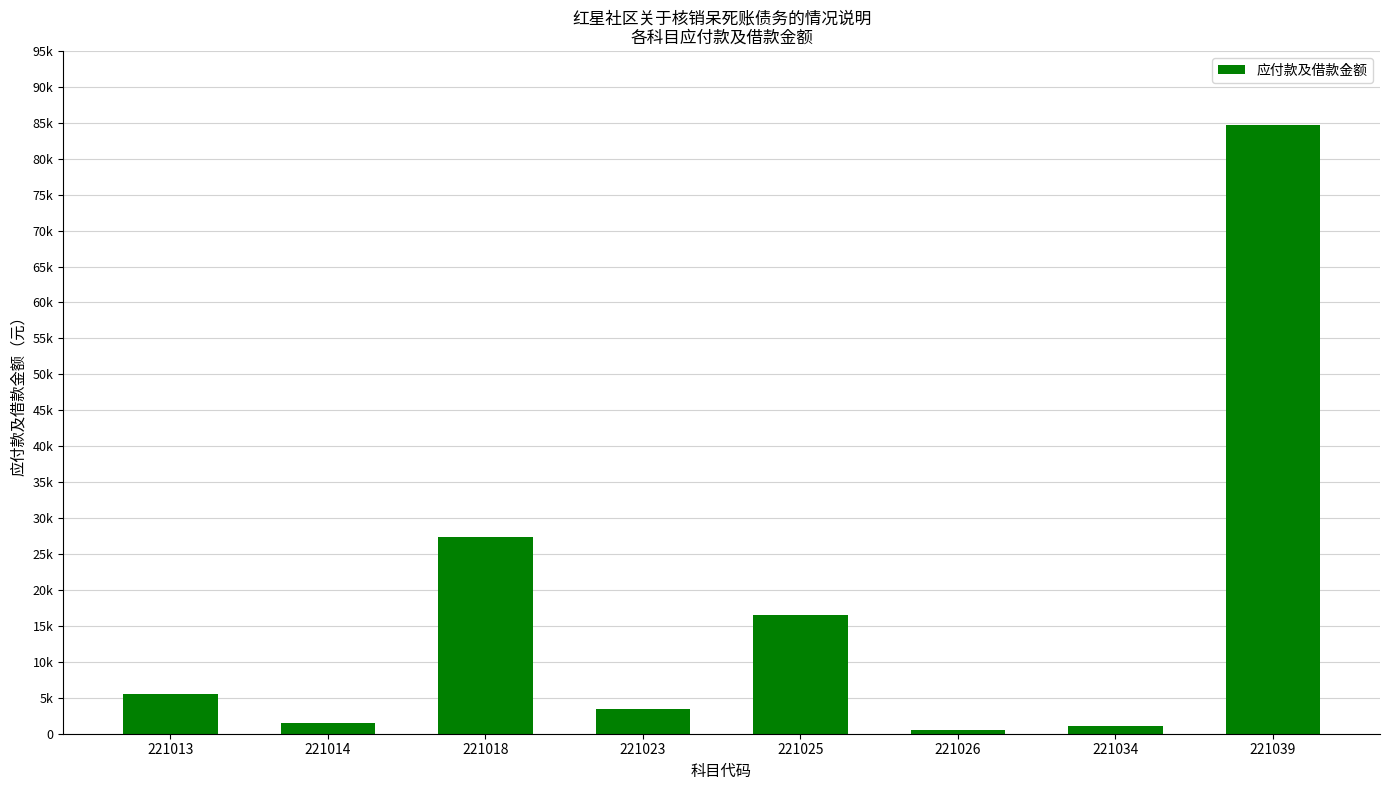

Does the chart contain any negative values?

No